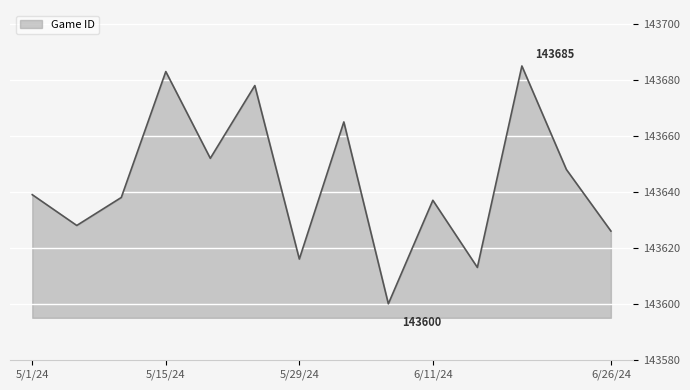

What is the smallest value displayed?

143600